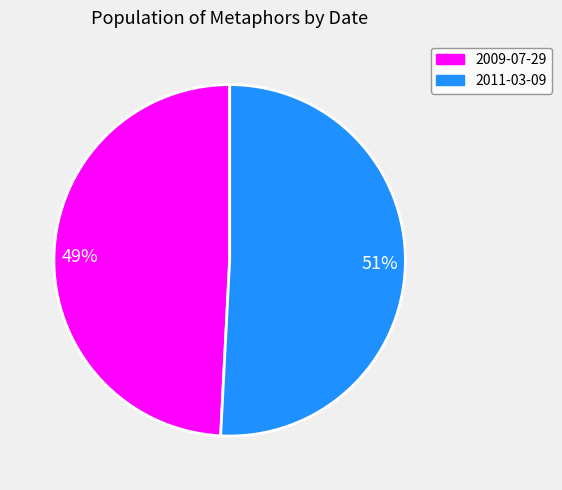

Is there a majority slice in this chart?

Yes